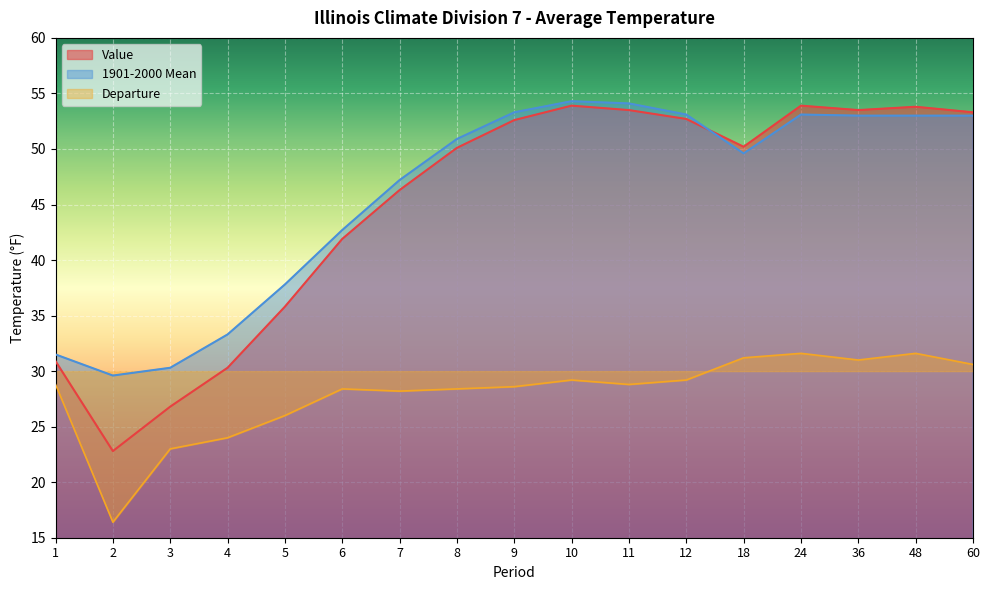

Reading left to right, transcribe all the data shown in this chart.

Value: 1=30.9	2=22.8	3=26.8	4=30.3	5=35.8	6=41.9	7=46.3	8=50.1	9=52.6	10=53.9	11=53.5	12=52.7	18=50.2	24=53.9	36=53.5	48=53.8	60=53.3
1901-2000 Mean: 1=31.5	2=29.6	3=30.3	4=33.3	5=37.8	6=42.7	7=47.2	8=50.9	9=53.3	10=54.3	11=54.1	12=53.1	18=49.6	24=53.1	36=53.0	48=53.0	60=53.0
Departure: 1=28.8	2=16.4	3=23.0	4=24.0	5=26.0	6=28.4	7=28.2	8=28.4	9=28.6	10=29.2	11=28.8	12=29.2	18=31.2	24=31.6	36=31.0	48=31.6	60=30.6